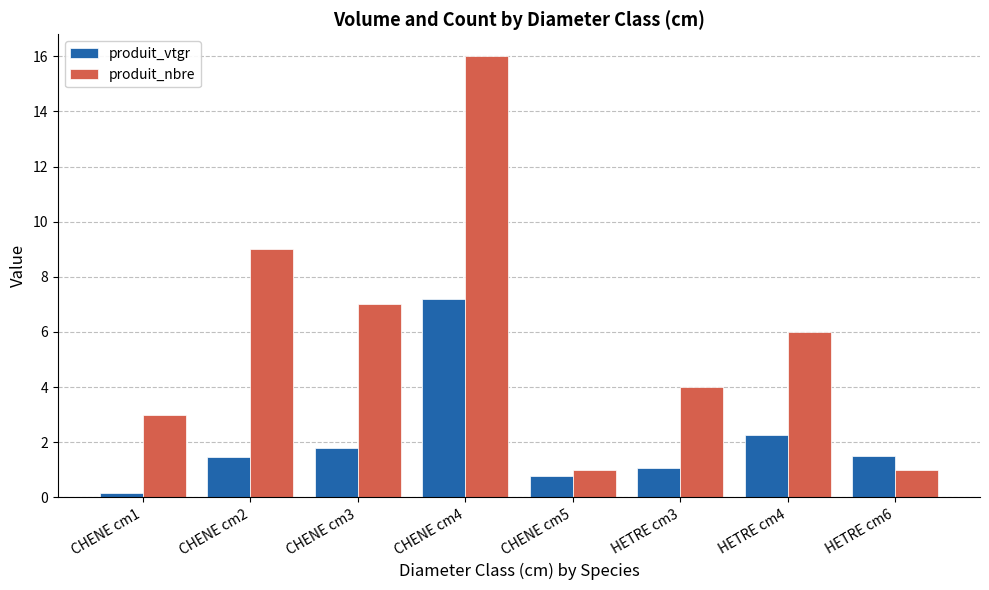

What is the difference between the highest and lowest values at CHENE cm2?

7.5